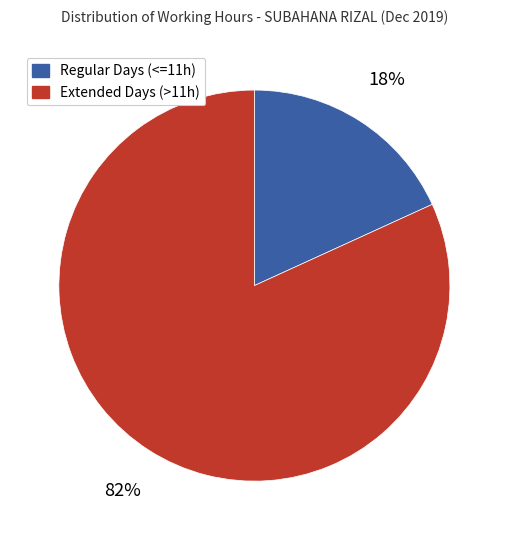

Do Extended Days (>11h) and Regular Days (<=11h) together represent more than half of the pie?

Yes